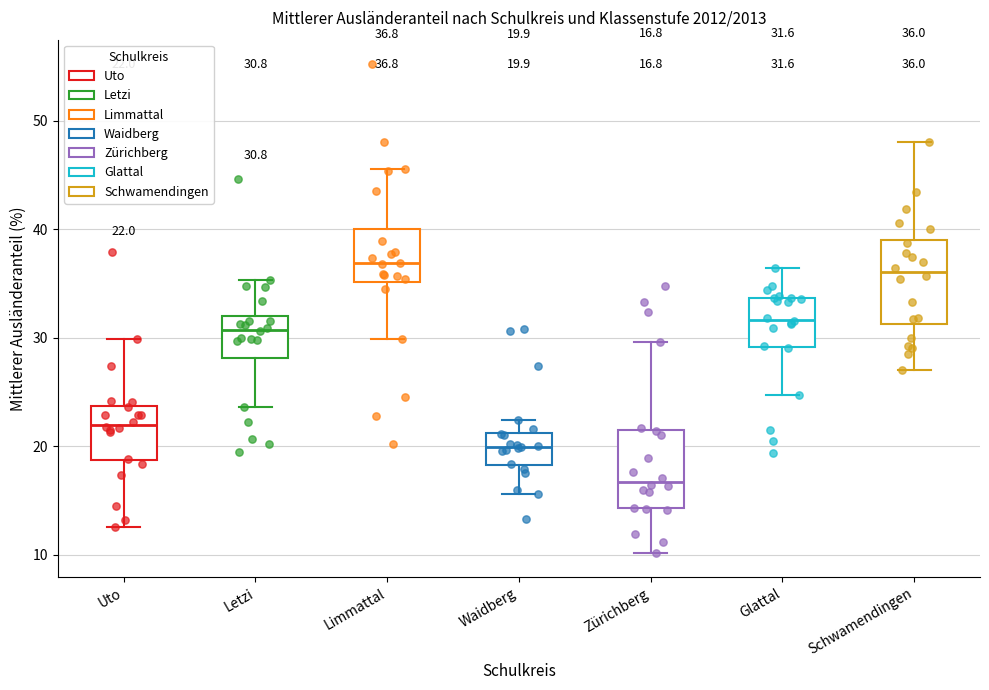

Which box has the lowest median line?

Zürichberg